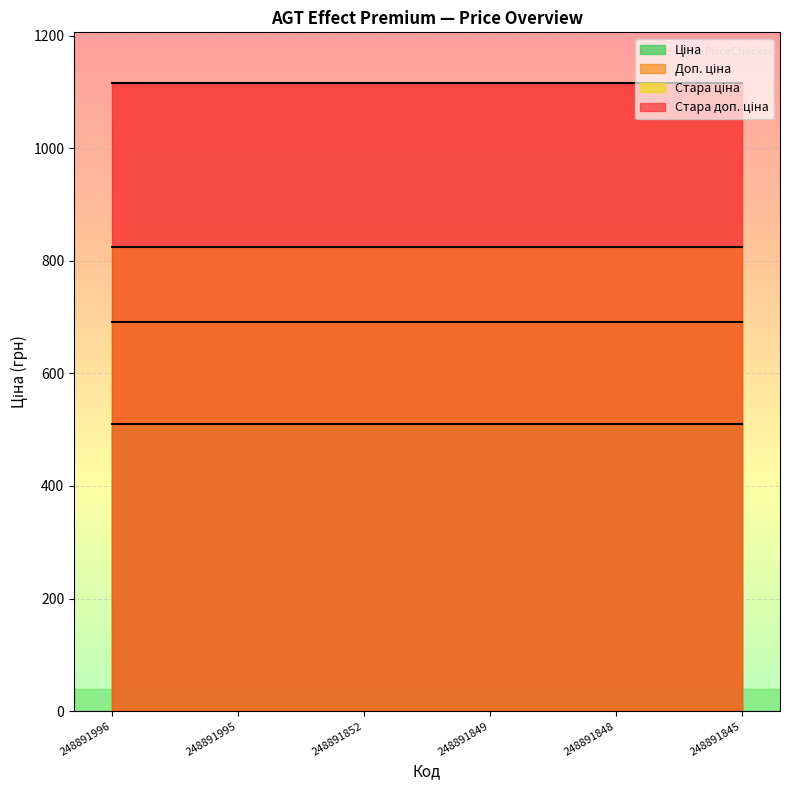

What is the value of the Ціна point at the 6th from the left?

510.6